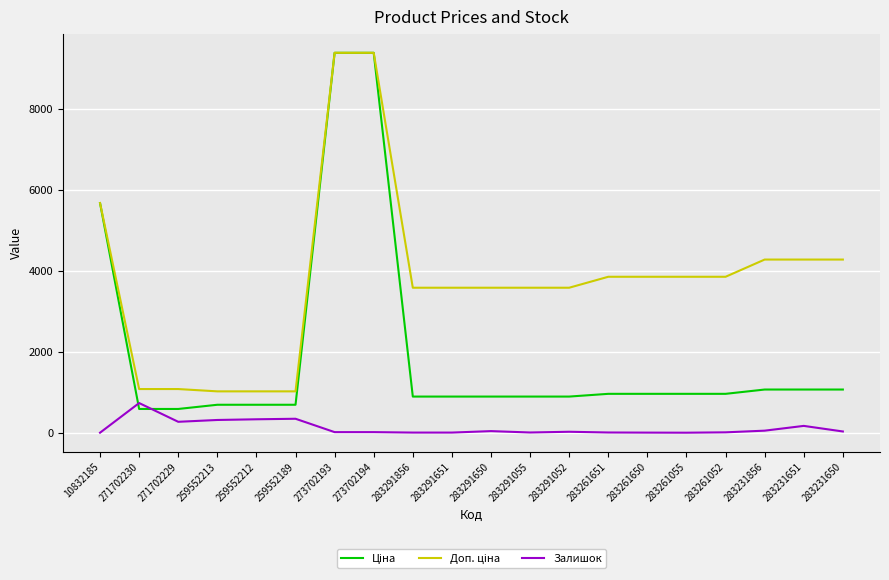

What is the spread (max minus min) of values at 283261052?

3841.0